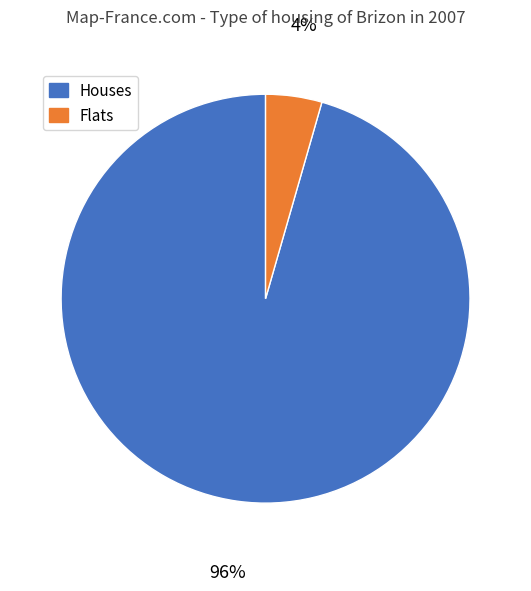

Which category has the biggest portion of the pie?

Houses